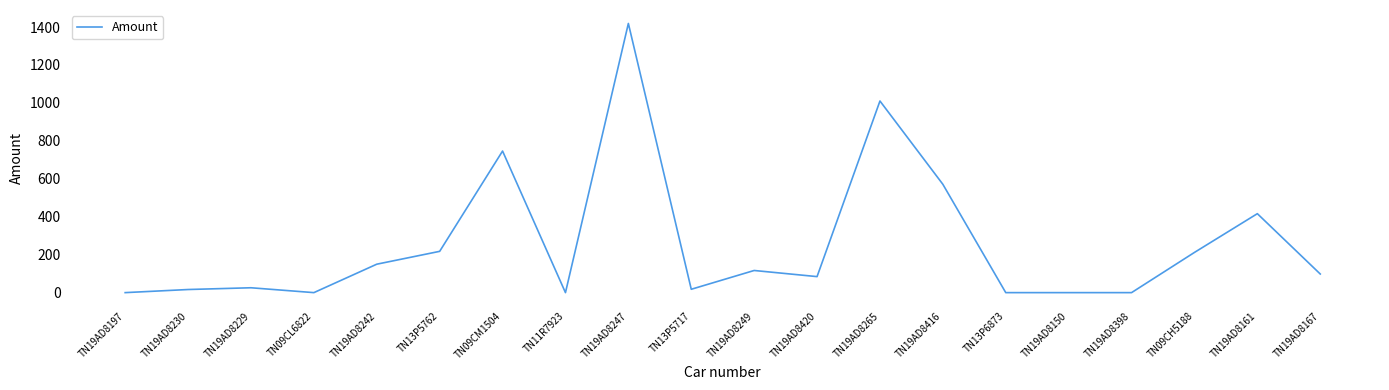

At which label is the value closest to 709?

TN09CM1504